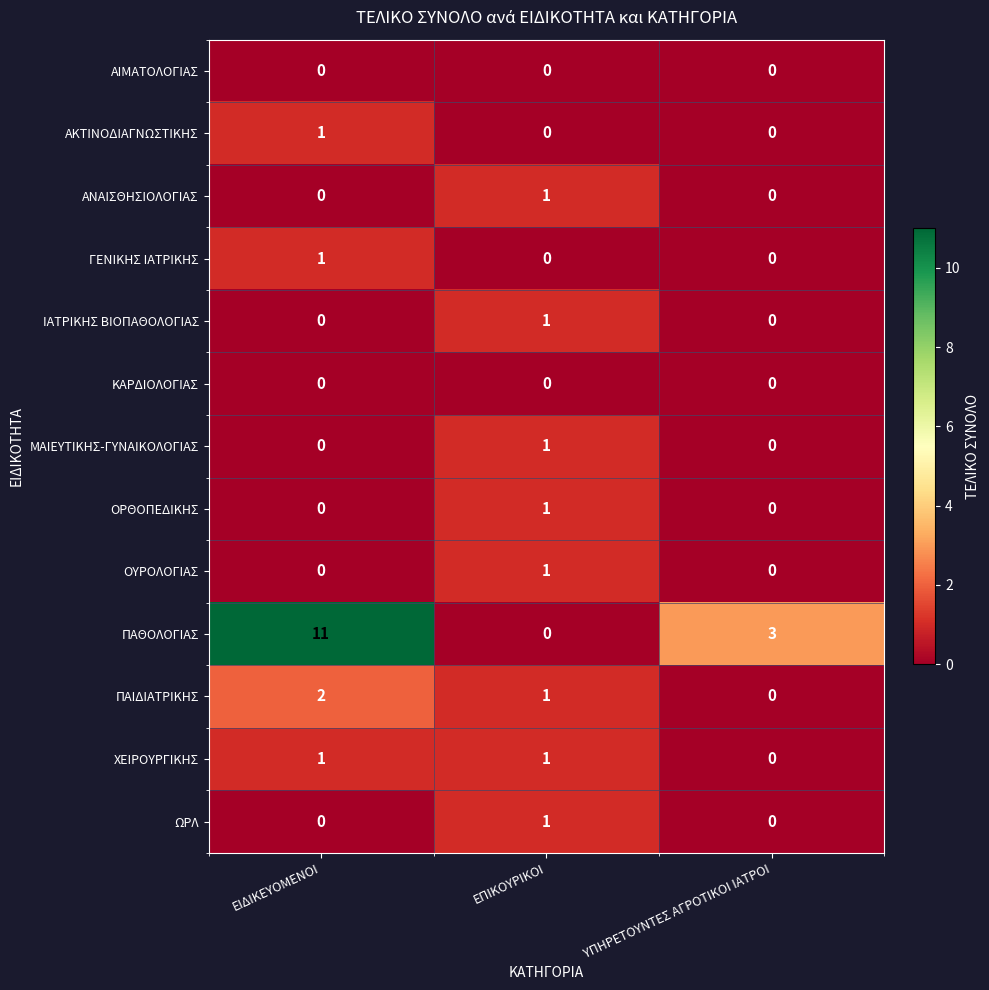

How many data points does each series have?

3